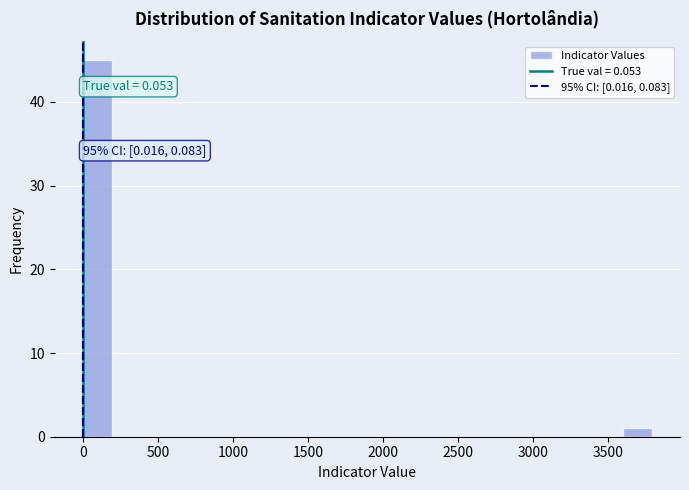

Read against the x-axis, roughly where is the centre of the tallest bar?

100